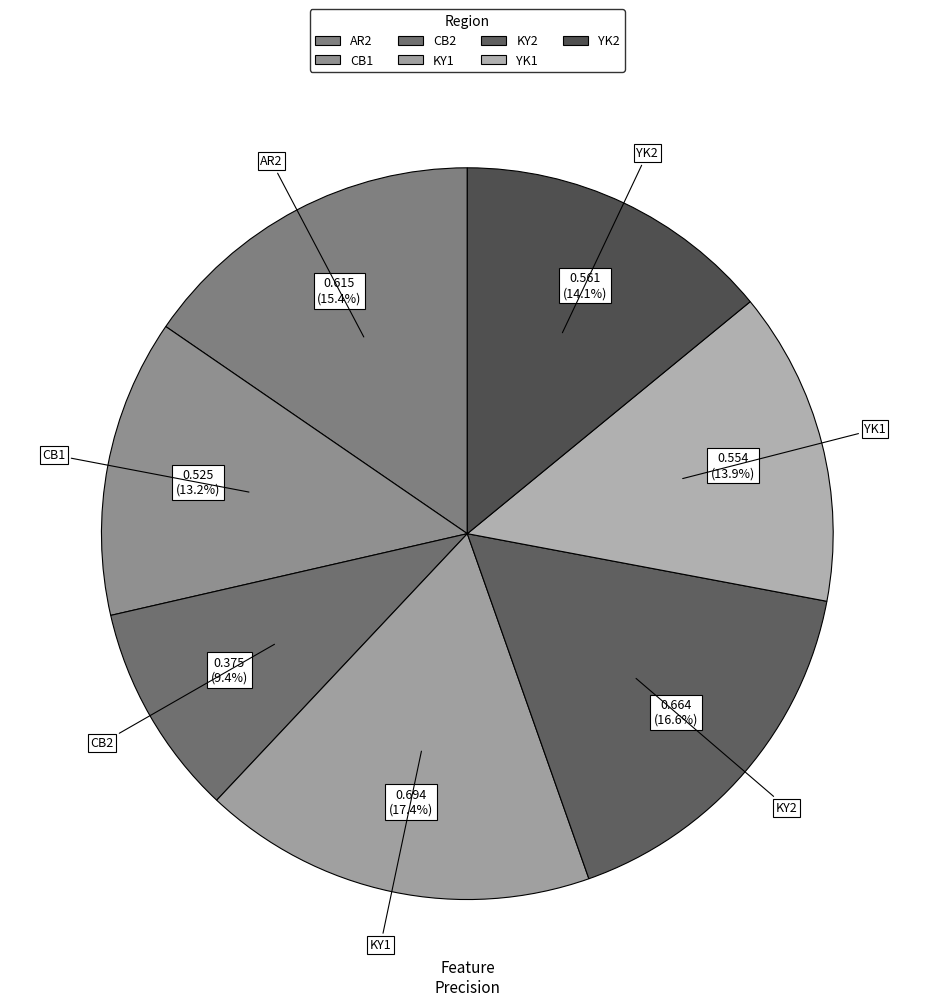

What percentage is NOT represented by YK1?

86.1%